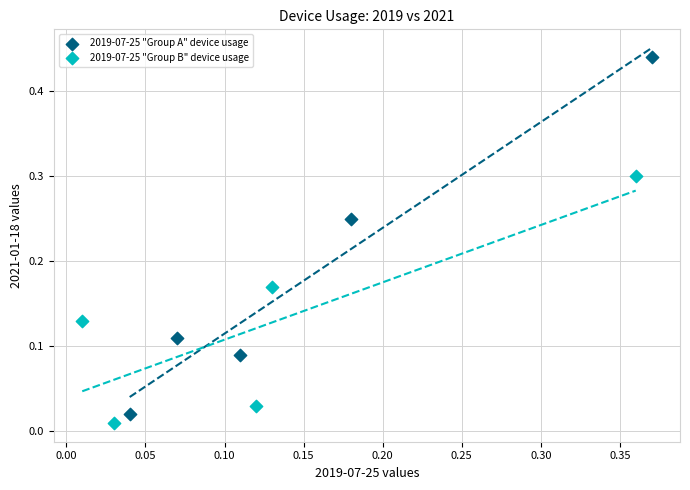

Which series reaches the maximum Y coordinate?

2019-07-25 "Group A" device usage